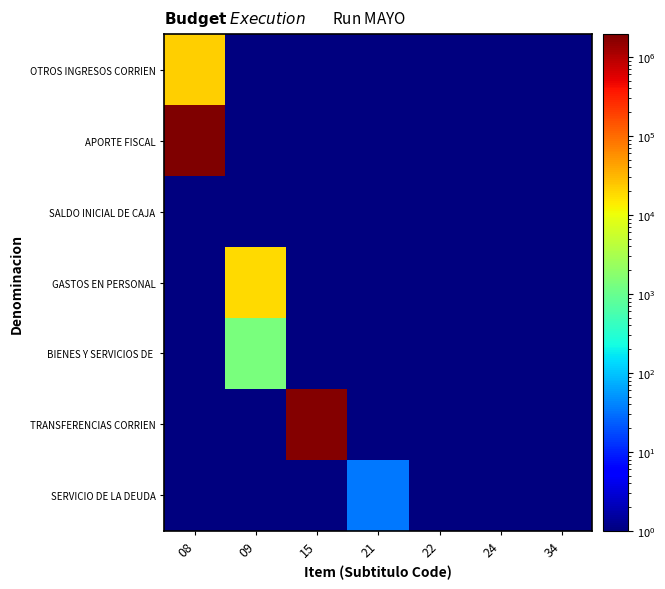

Between 09 and 34, which series saw the biggest shift?

GASTOS EN PERSONAL